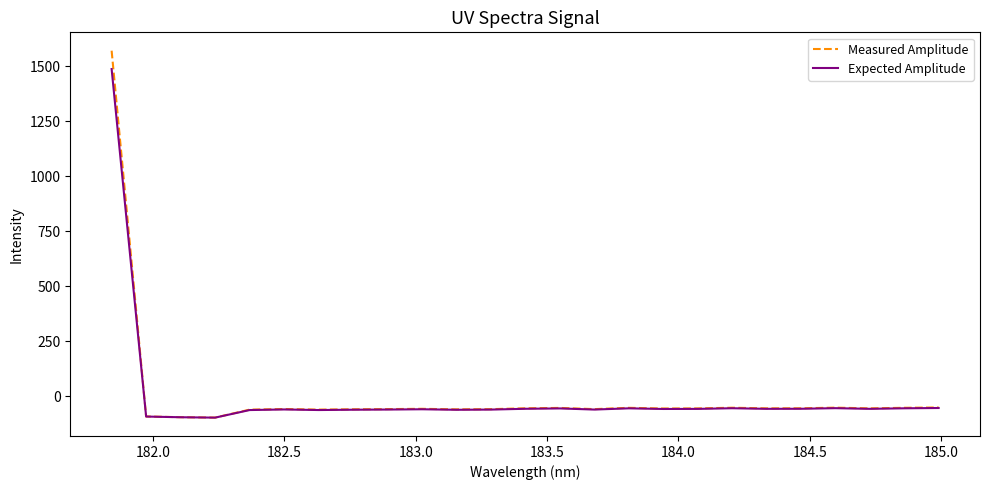

Which series has the largest range (max minus min)?

Measured Amplitude